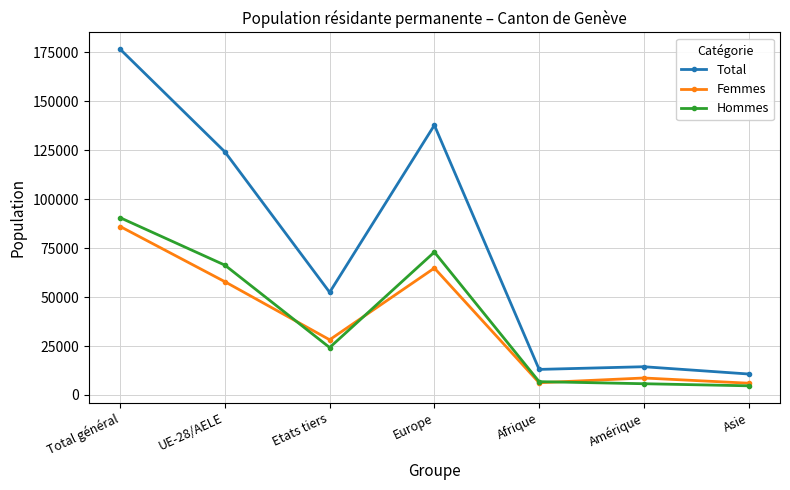

At which category does Femmes reach its first local peak?

Europe